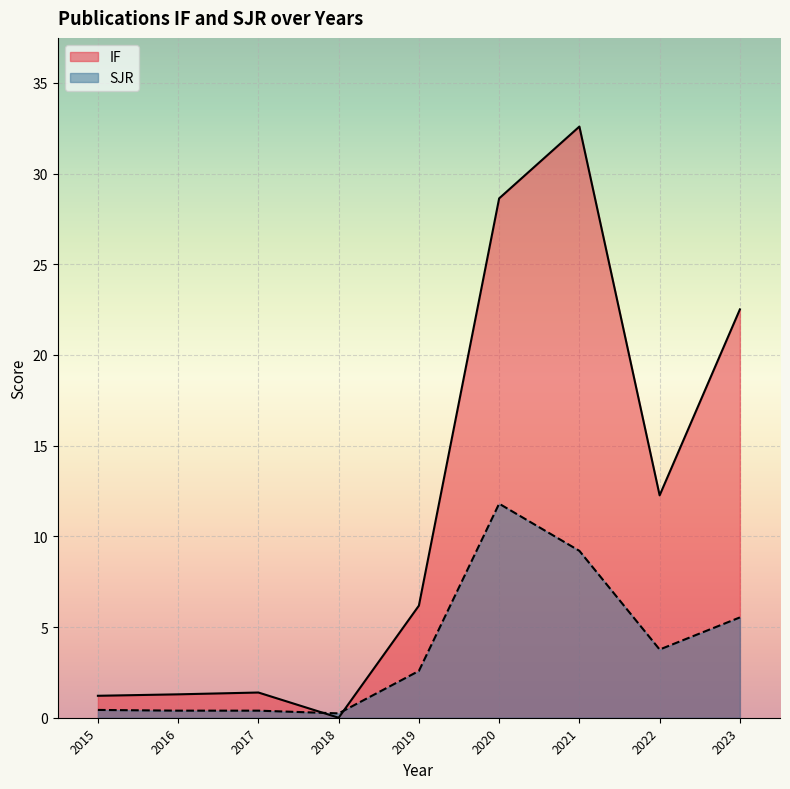

At 2019, list the series in order from smallest to largest.

SJR, IF